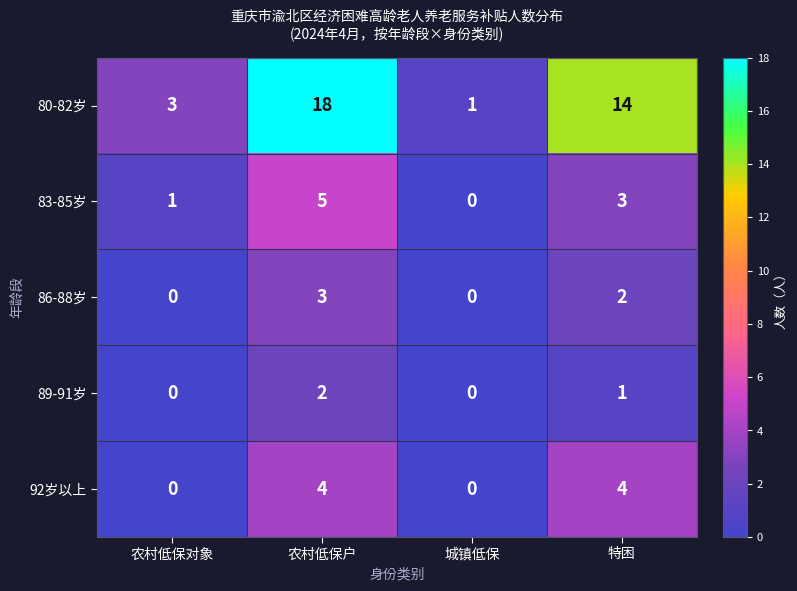

At how many categories does at least one series exceed 13?

2